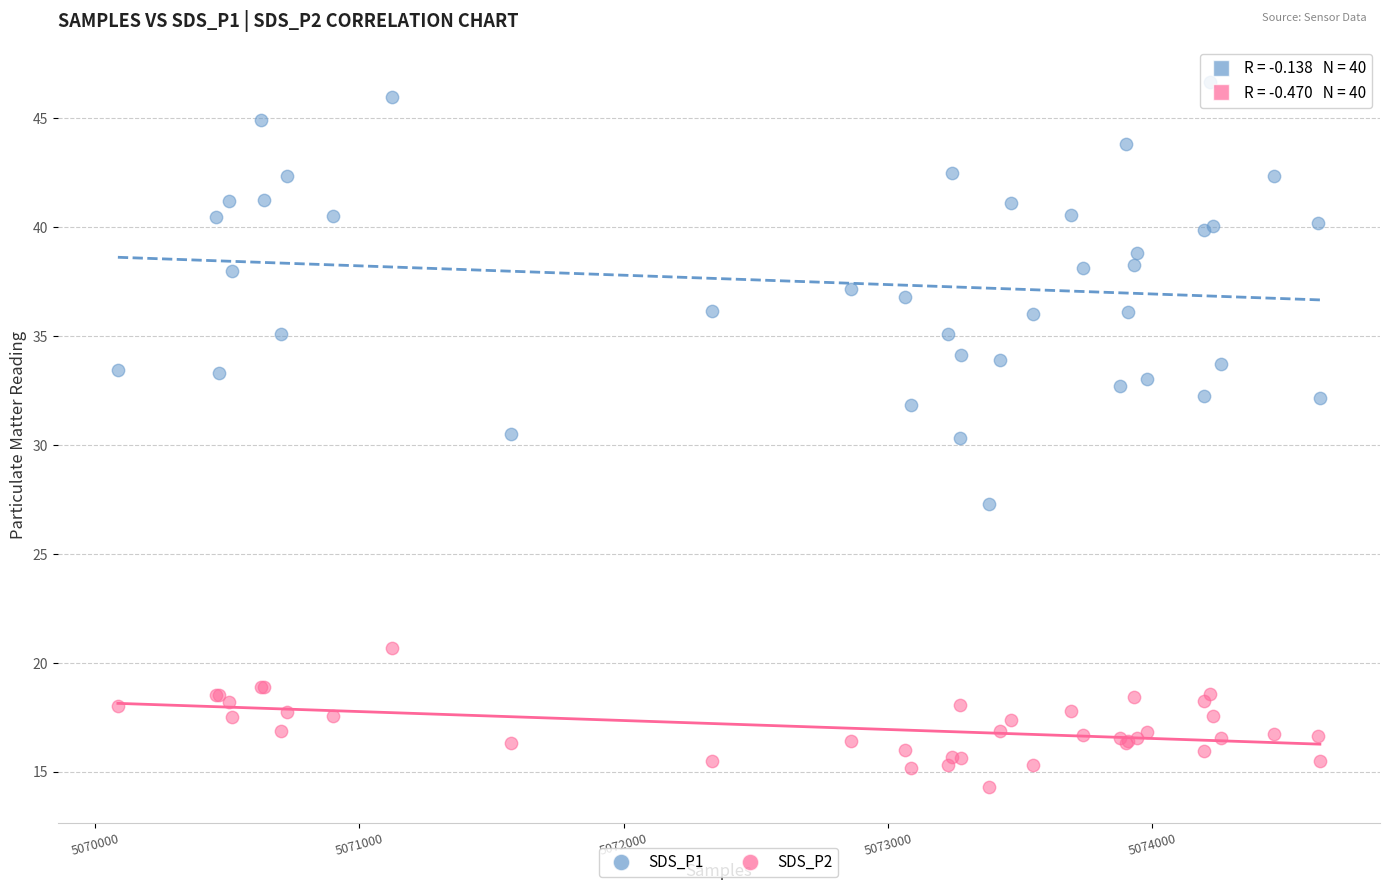

Which series contains the lowest Y value?

SDS_P2